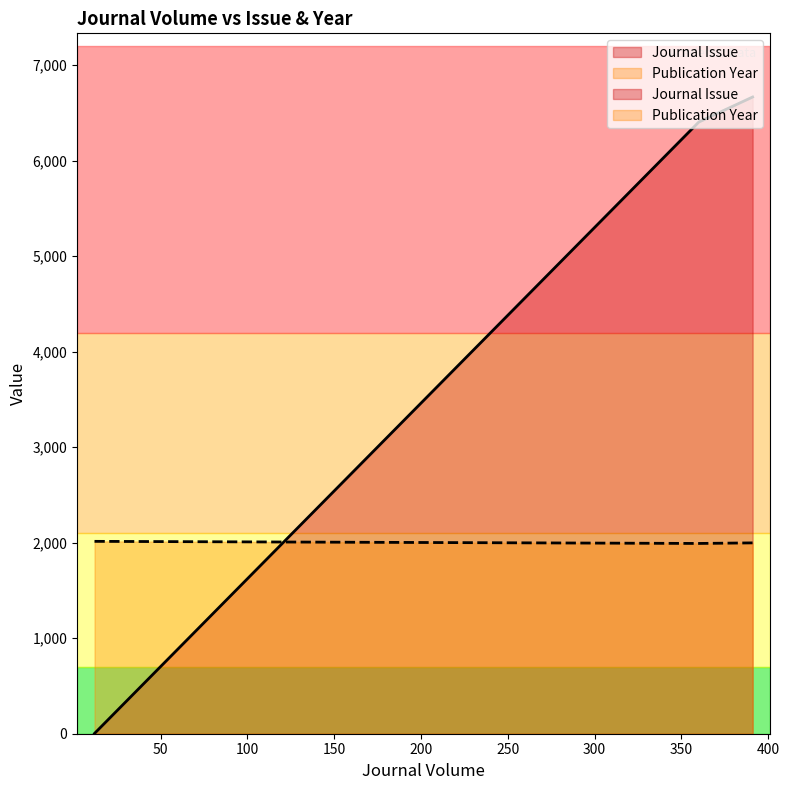

Which has a higher value, 360 or 12?

360